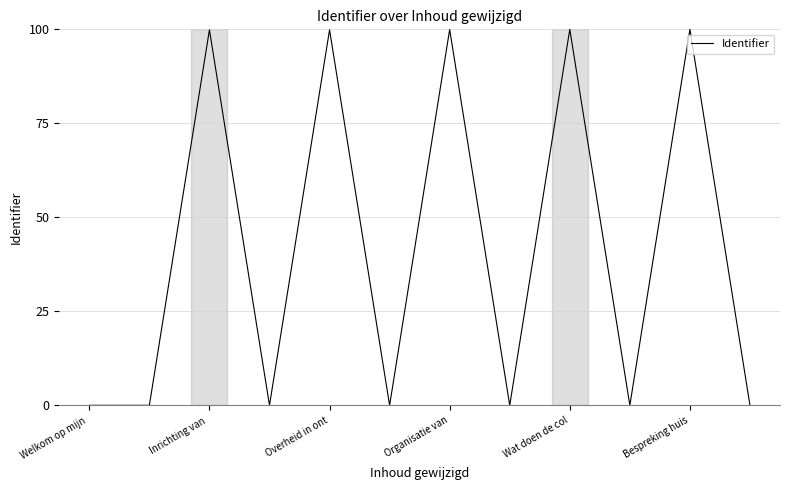

What is the greatest value displayed?

100.0